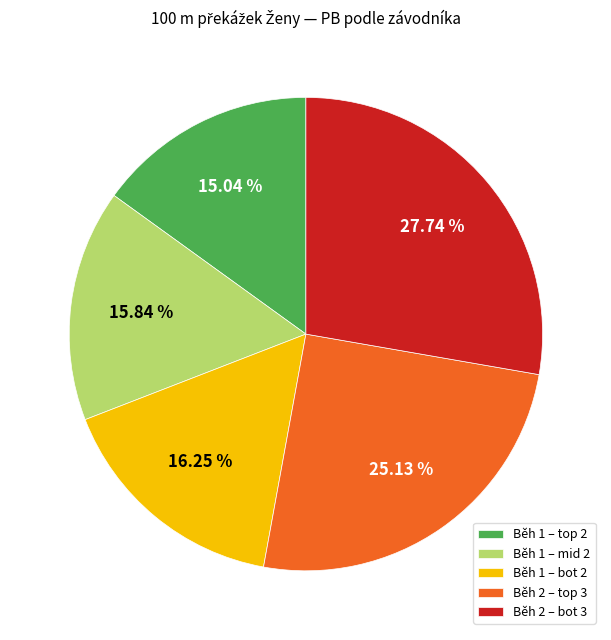

What is the smallest slice in the pie chart?

Běh 1 – top 2